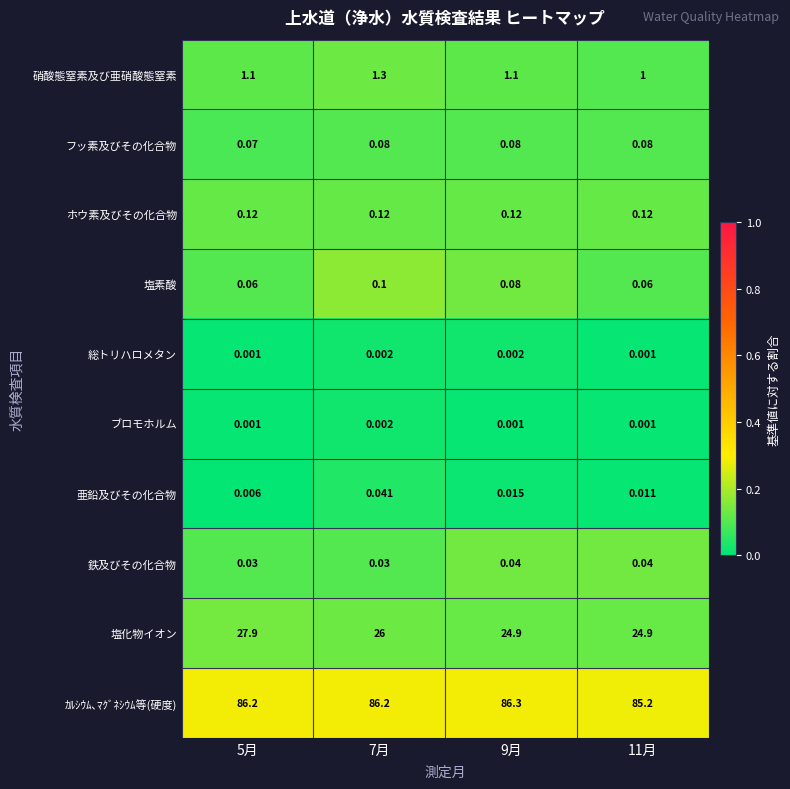

Which label corresponds to the largest value in the chart?

9月